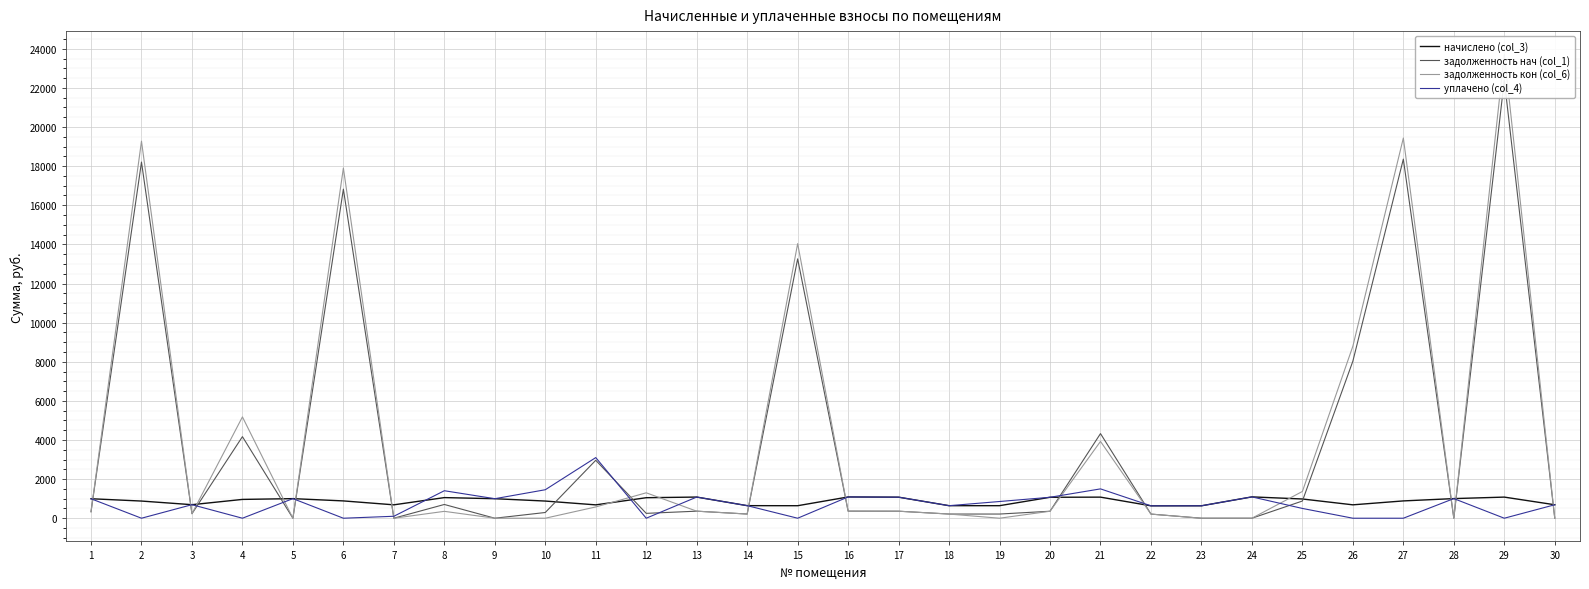

Reading left to right, transcribe all the data shown in this chart.

начислено (col_3): 1=996.1	2=877.7	3=692.0	4=961.5	5=1001.5	6=885.0	7=684.7	8=1054.3	9=997.9	10=877.7	11=682.9	12=1048.9	13=1081.7	14=642.8	15=639.2	16=1087.1	17=1076.2	18=641.0	19=641.0	20=1070.8	21=1078.0	22=633.7	23=635.5	24=1090.8	25=983.3	26=684.7	27=885.0	28=1003.4	29=1079.8	30=688.4
задолженность нач (col_1): 1=332.0	2=18209.1	3=230.7	4=4169.9	5=0.0	6=16825.1	7=0.0	8=702.9	9=0.0	10=292.6	11=2961.6	12=248.5	13=360.6	14=214.3	15=13260.6	16=362.4	17=358.7	18=213.7	19=213.7	20=356.9	21=4326.2	22=211.2	23=0.0	24=0.0	25=879.1	26=8029.9	27=18360.4	28=0.0	29=22402.8	30=0.0
задолженность кон (col_6): 1=332.0	2=19278.7	3=230.7	4=5179.8	5=0.0	6=17903.6	7=0.0	8=351.4	9=0.0	10=0.0	11=576.8	12=1299.6	13=360.6	14=214.3	15=14039.5	16=362.1	17=358.7	18=213.7	19=0.0	20=356.9	21=3926.3	22=211.2	23=0.0	24=0.0	25=1368.3	26=8795.7	27=19438.9	28=0.0	29=23718.7	30=0.0
уплачено (col_4): 1=996.1	2=0.0	3=692.0	4=0.0	5=1001.5	6=0.0	7=100.0	8=1405.8	9=997.9	10=1455.8	11=3100.0	12=0.0	13=1081.7	14=642.8	15=0.0	16=1087.4	17=1076.2	18=641.0	19=854.6	20=1070.8	21=1500.0	22=633.7	23=635.5	24=1090.8	25=500.0	26=0.0	27=0.0	28=1003.4	29=0.0	30=688.4